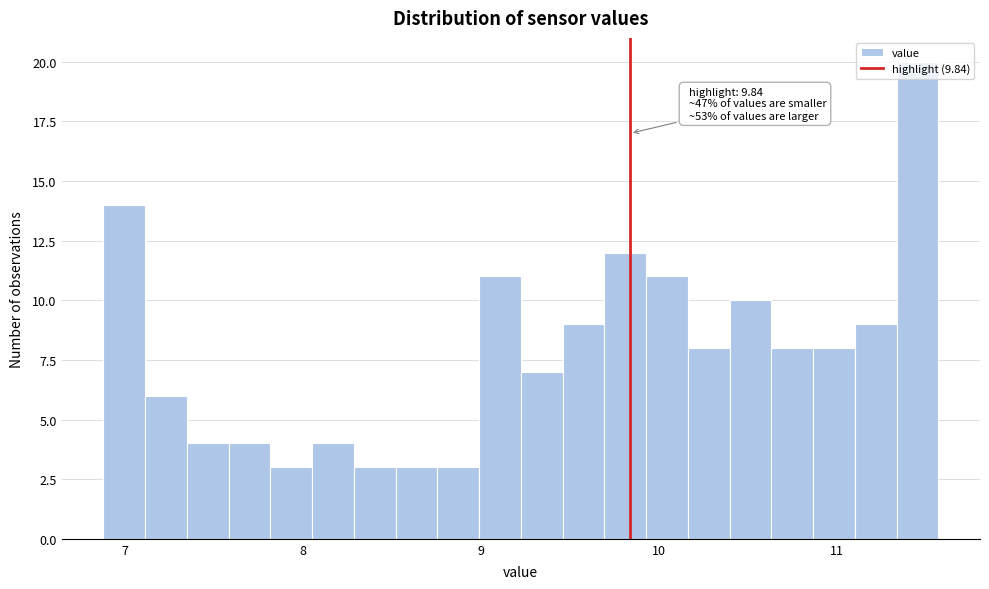

Around what value on the x-axis is the tallest bar? Give the approximate position of its centre, as read against the axis.

11.5